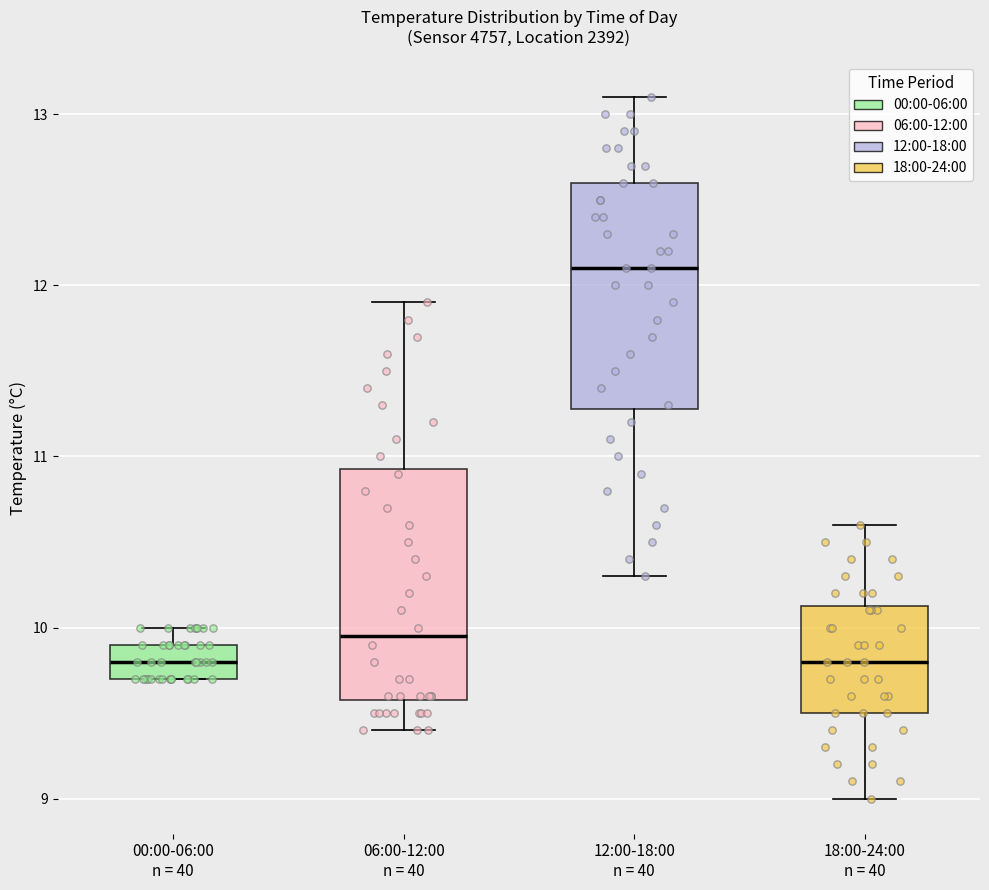

Reading left to right, transcribe this box plot: for each box, give where its median line is, the range the box spans, and where its two whiskers end, as read against the y-axis. The values are not printed on the chart, so give them approximately, as read against the axis.

00:00-06:00 n = 40: median 9.8, box 9.7 to 9.9, whiskers 9.7 to 10.0
06:00-12:00 n = 40: median 10.0, box 9.6 to 10.9, whiskers 9.4 to 11.9
12:00-18:00 n = 40: median 12.1, box 11.3 to 12.6, whiskers 10.3 to 13.1
18:00-24:00 n = 40: median 9.8, box 9.5 to 10.1, whiskers 9.0 to 10.6